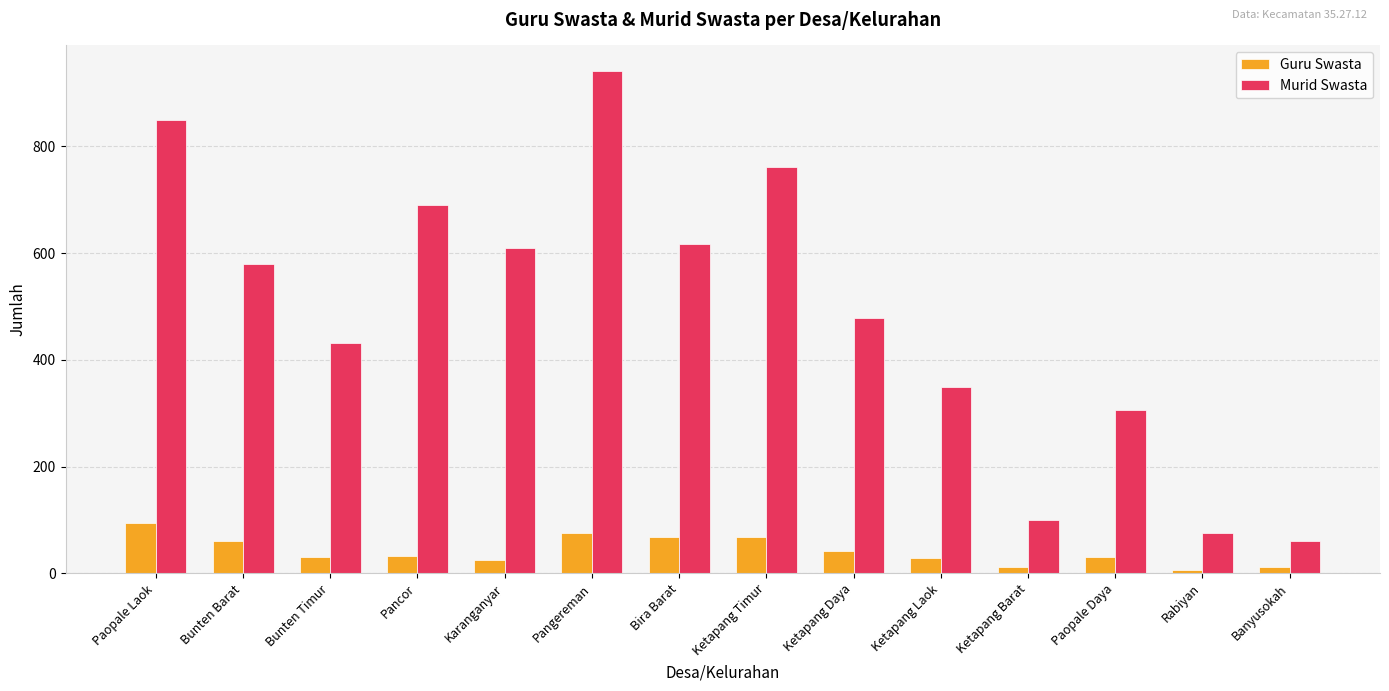

What is the total value across all series at Bunten Barat?

639